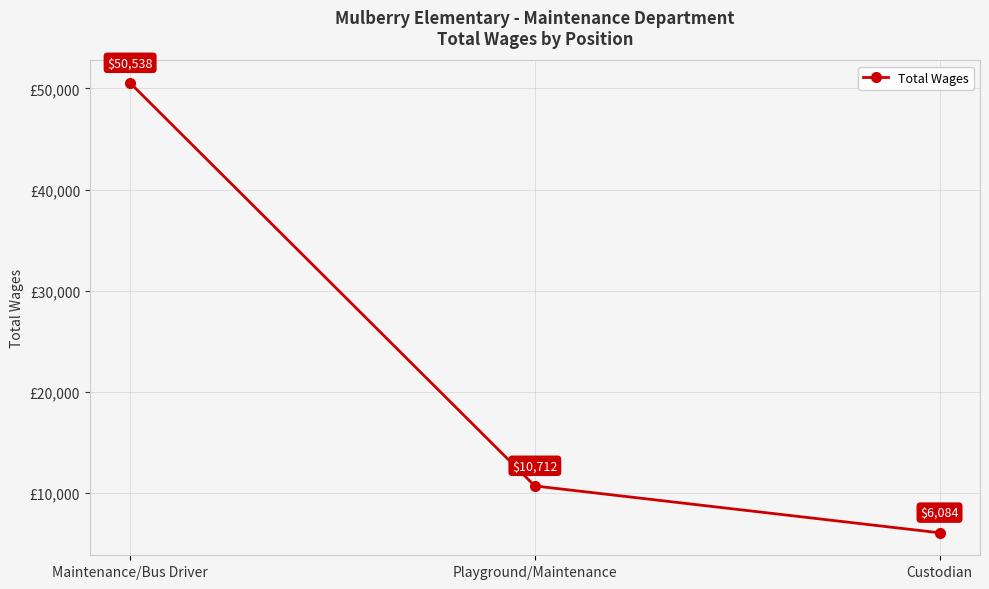

What is the label of the 2nd point from the left?

Playground/Maintenance